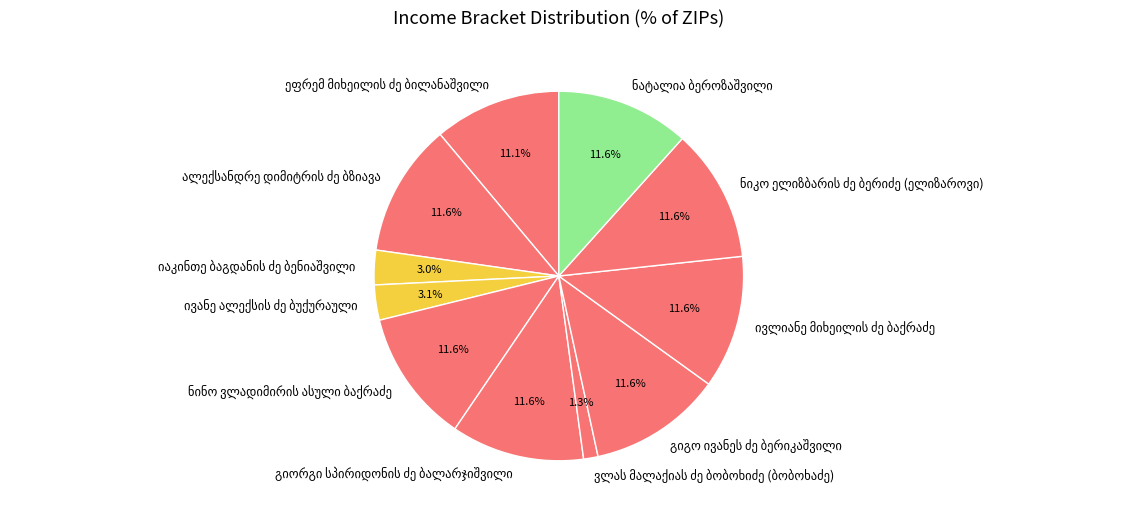

Is there any slice that represents more than half of the pie?

No